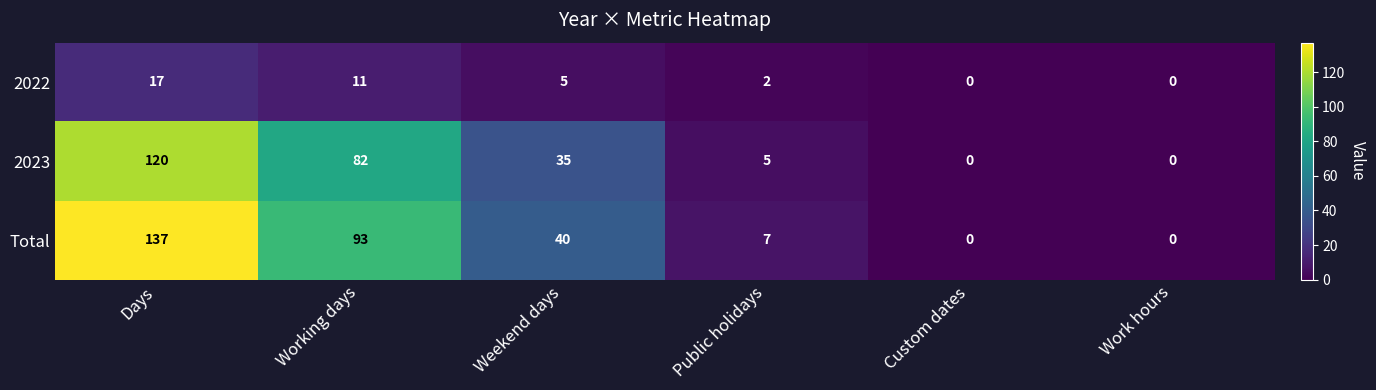

At Working days, list the series in order from smallest to largest.

2022, 2023, Total